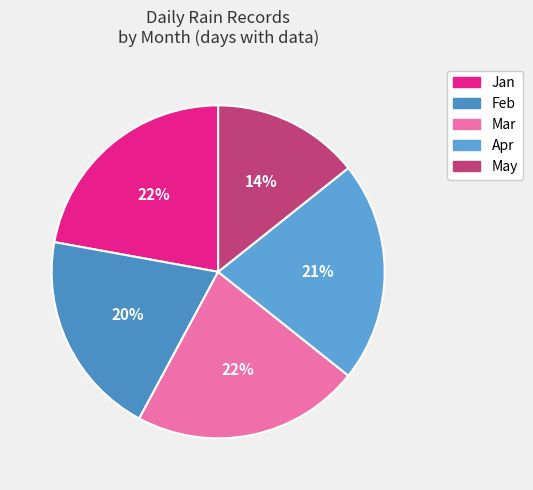

True or false: Apr accounts for 21% of the total.

True